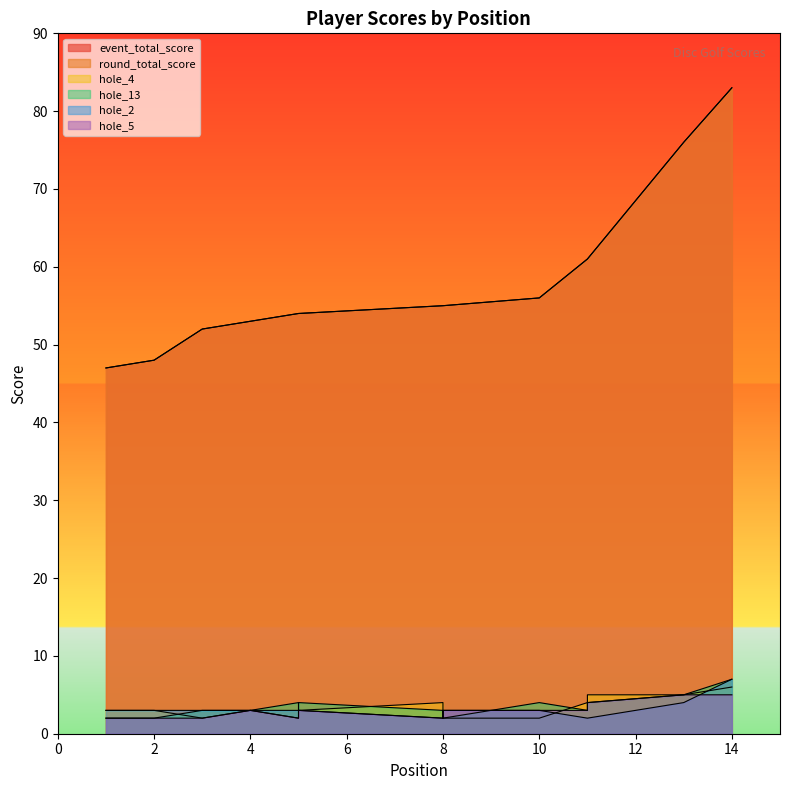

What is the value of the hole_5 point at the 1st from the left?

2